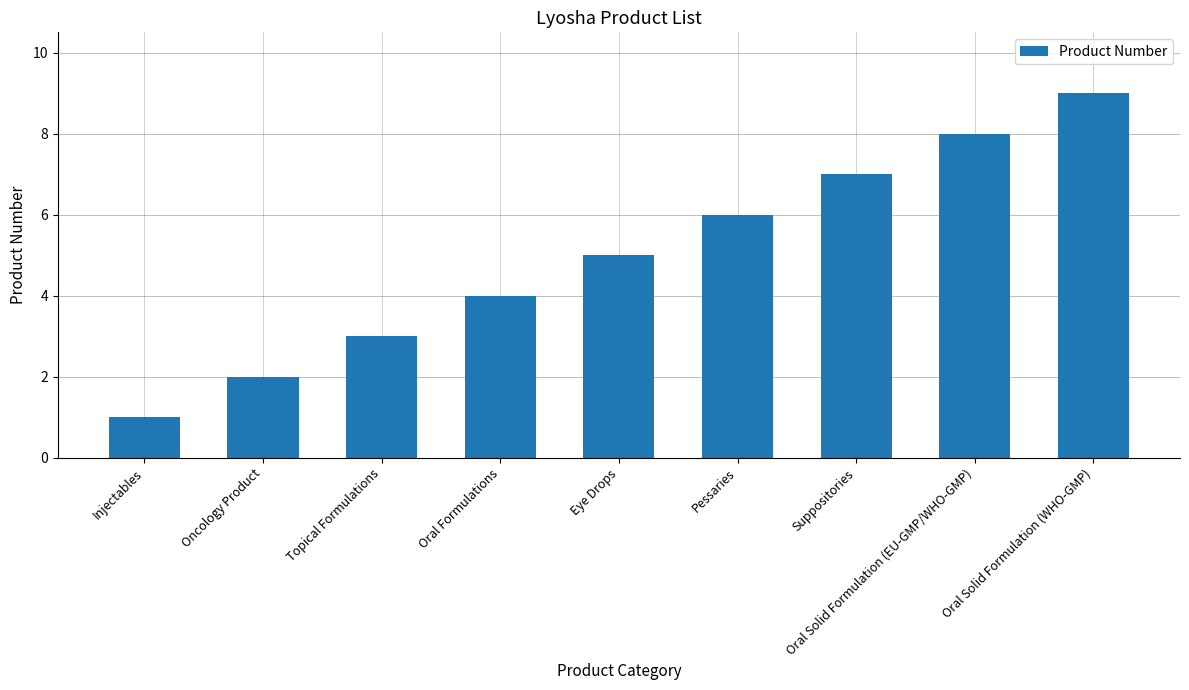

Are the bars grouped side by side (vs. stacked)?

No